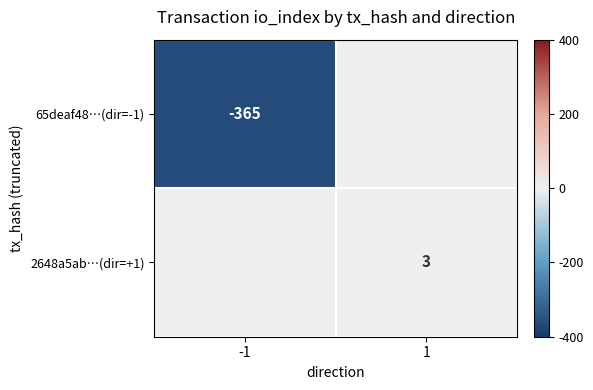

The 2648a5ab…(dir=+1) series shows 3 at 1. True or false?

True